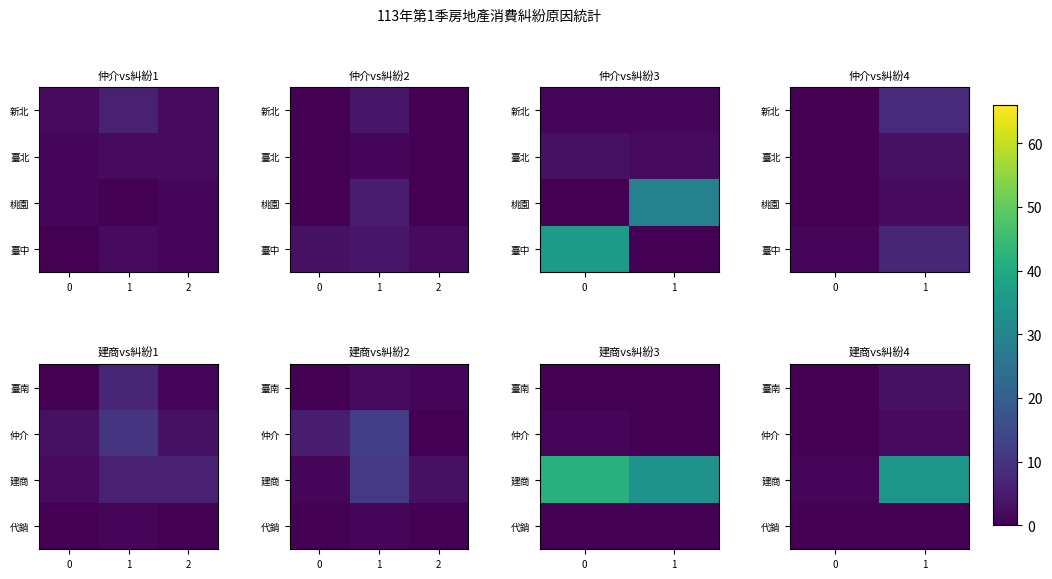

What is the difference between the 臺南 values at 0 and 1?

3